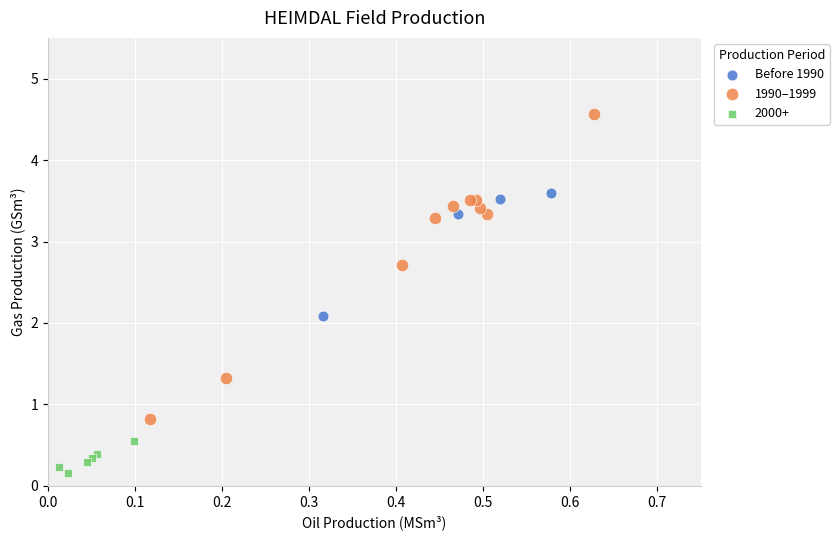

Which series reaches the maximum Y coordinate?

1990–1999